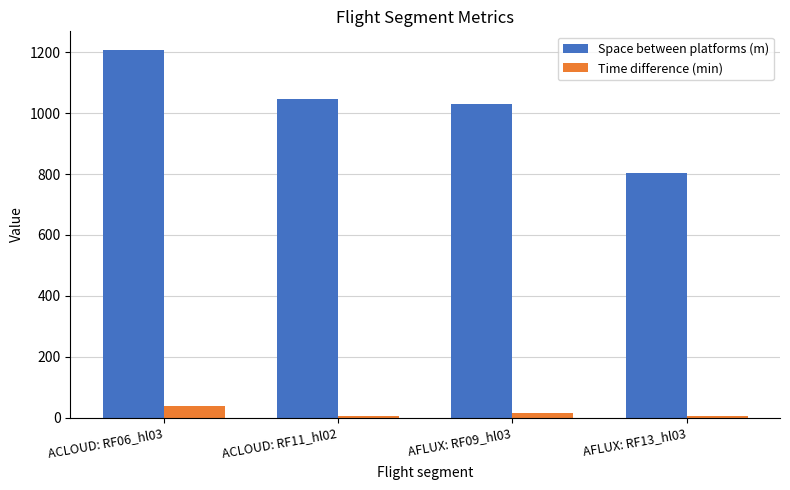

At how many categories does at least one series exceed 1086?

1